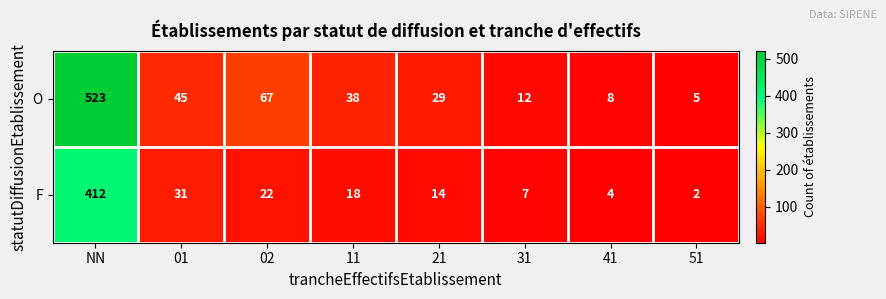

What is the greatest value displayed?

523